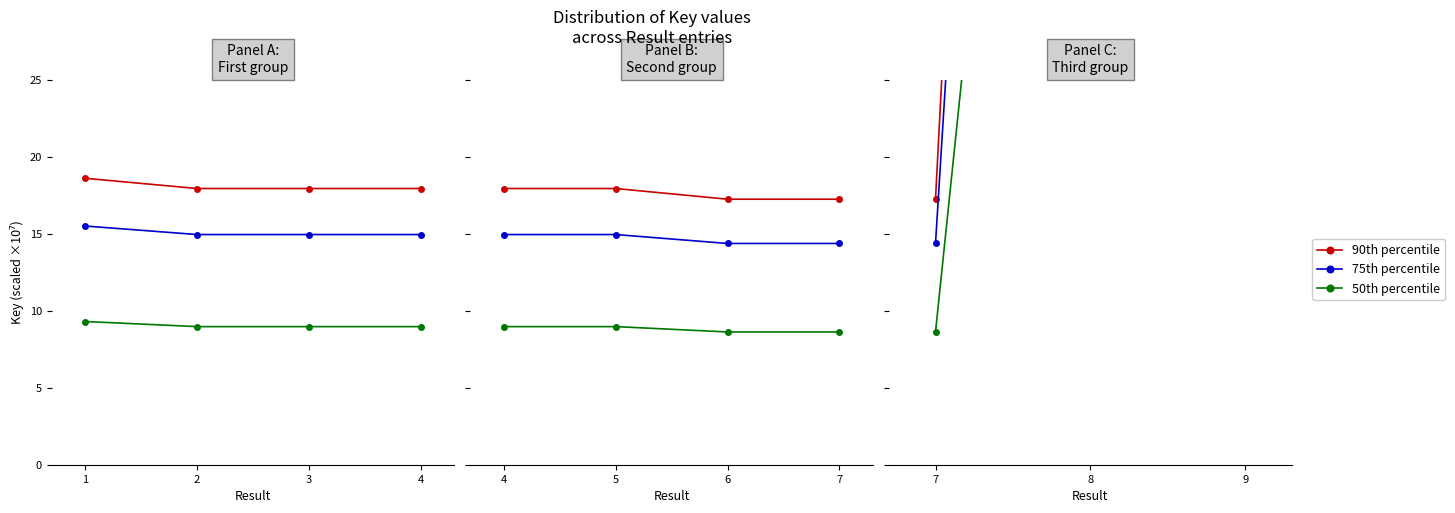

What are all the series names shown in the legend?

90th percentile, 75th percentile, 50th percentile